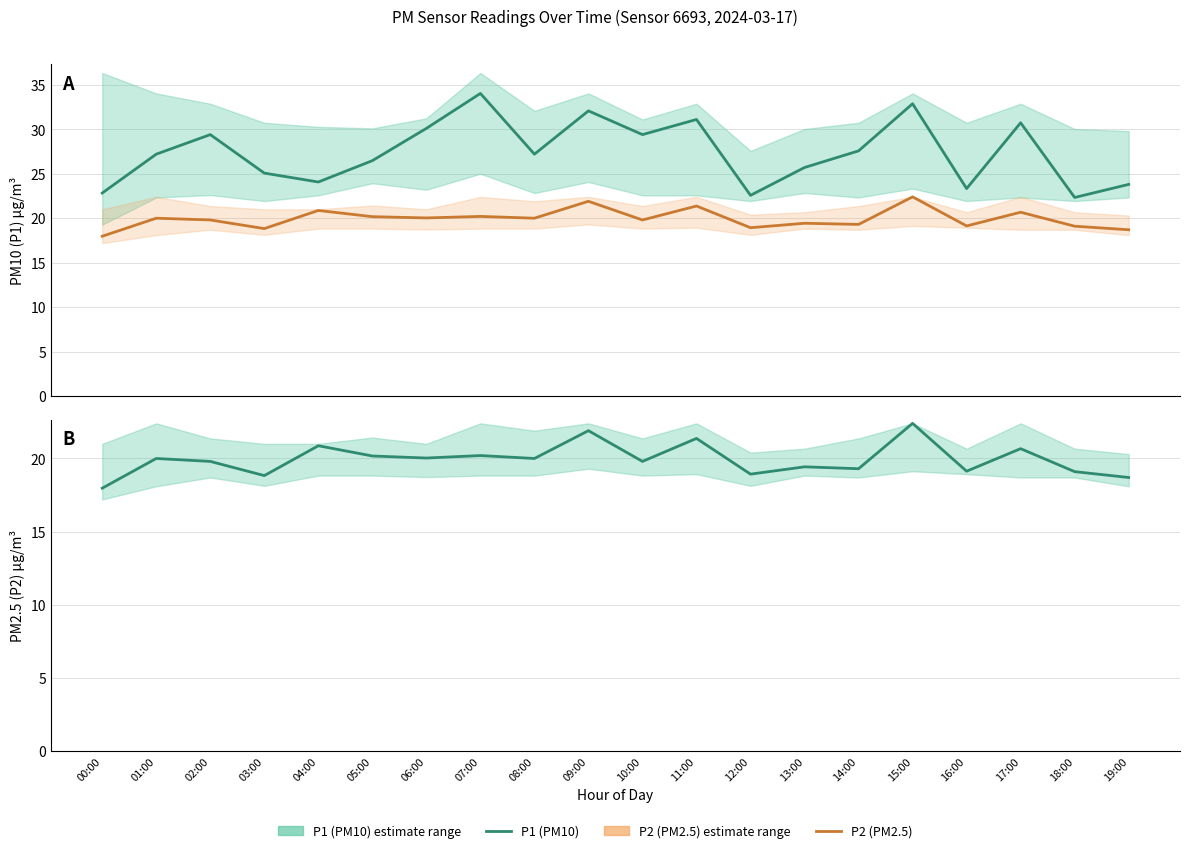

What is the difference between the second highest and minimum values in the P2 (PM2.5) series?

3.9